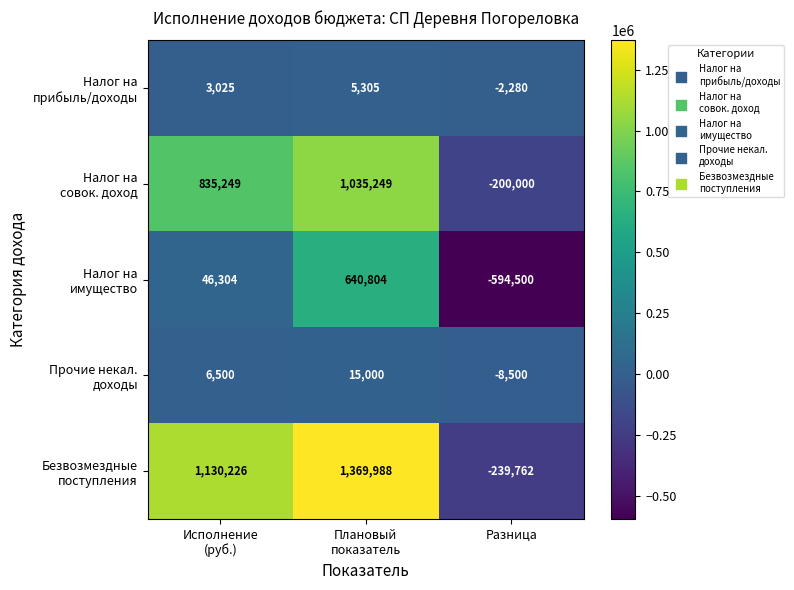

Which label corresponds to the smallest value in the chart?

Разница